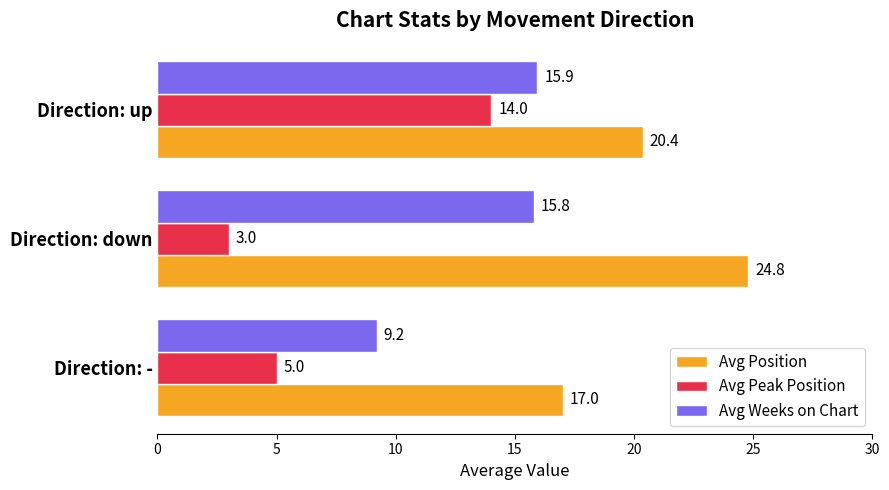

The Avg Peak Position series shows 14.0 at Direction: up. True or false?

True